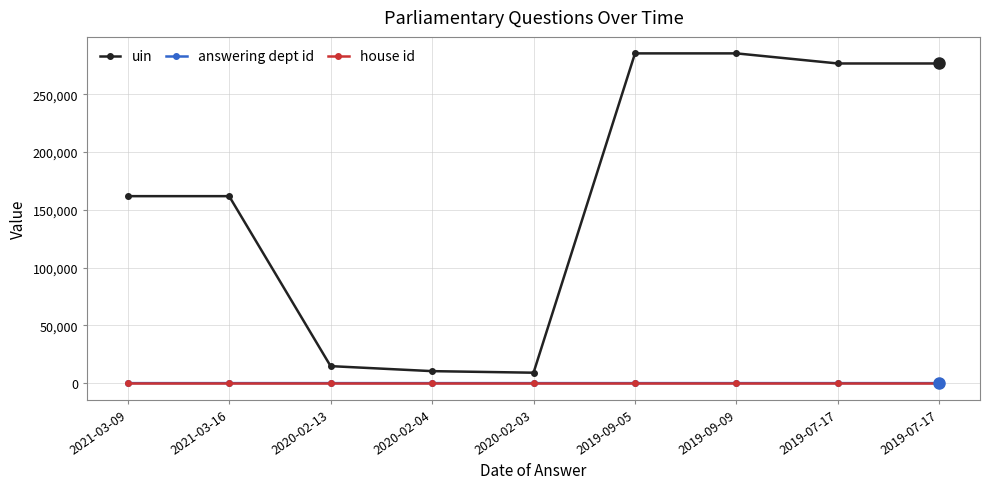

The house id series shows 1 at 2020-02-04. True or false?

True